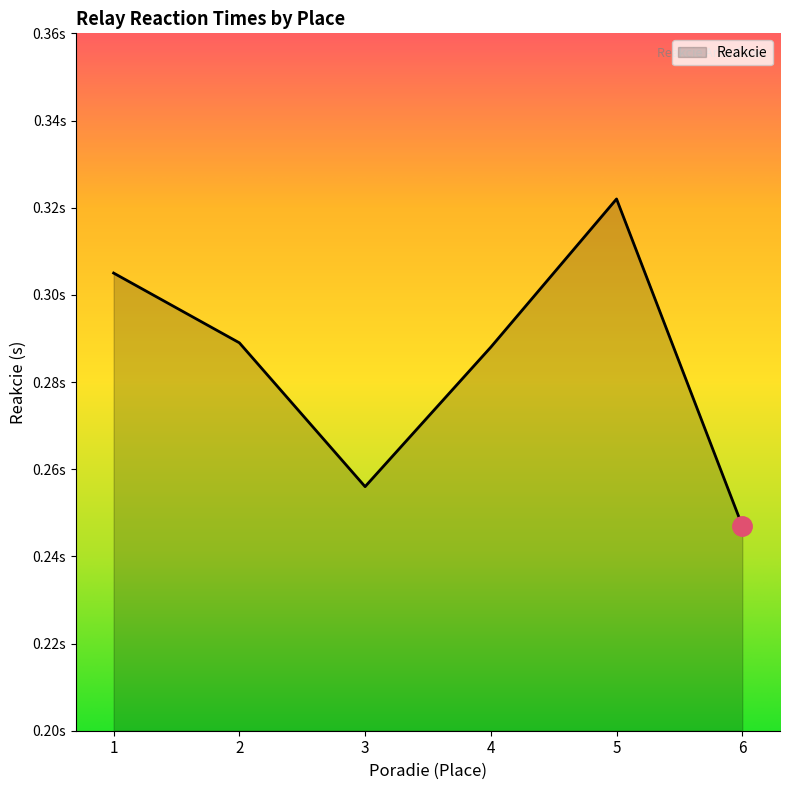

Where is the data nearest to the value 0?

6